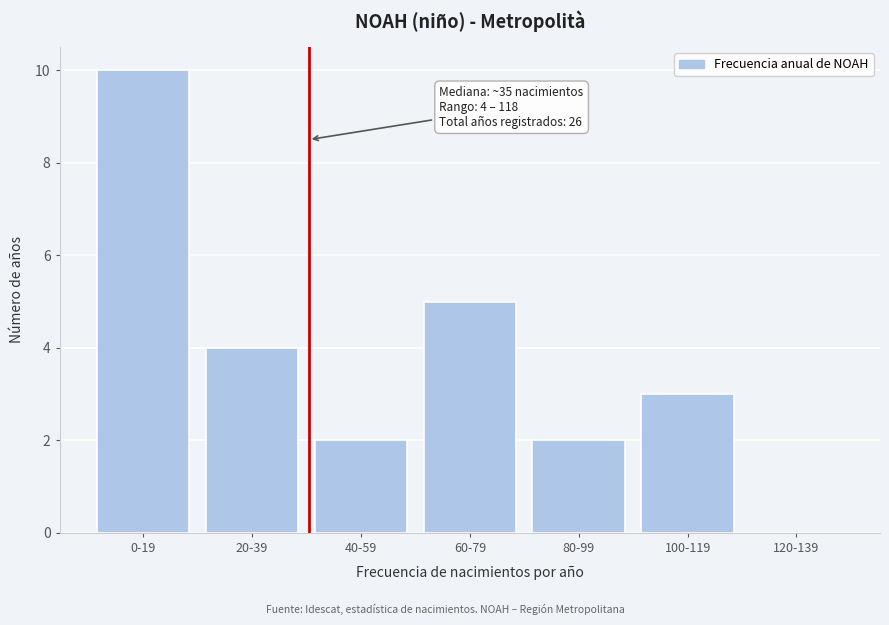

Reading left to right, transcribe all the data shown in this chart.

0-19=10	20-39=4	40-59=2	60-79=5	80-99=2	100-119=3	120-139=0